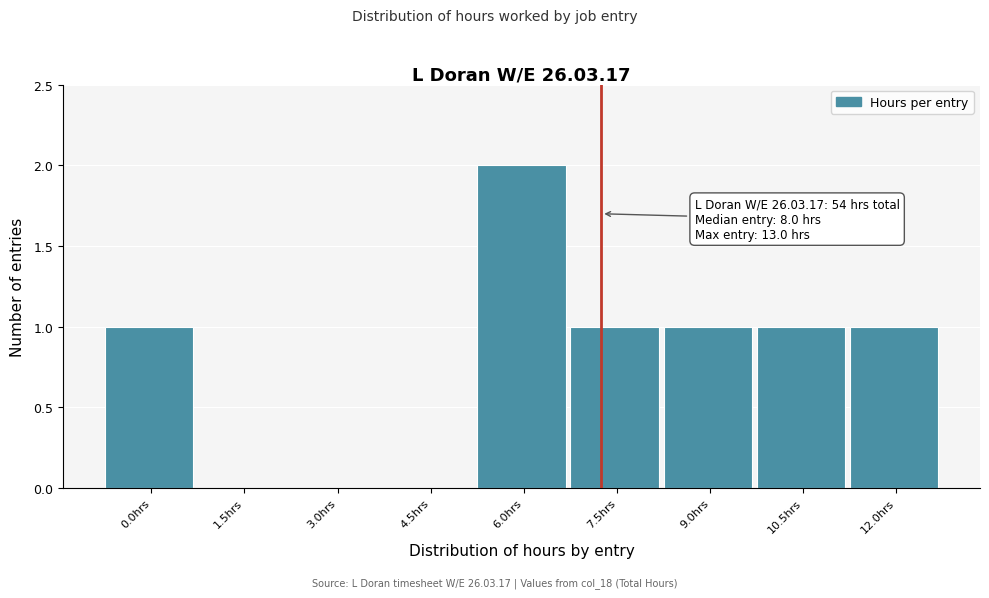

Reading left to right, transcribe all the data shown in this chart.

0.0hrs=1	1.5hrs=0	3.0hrs=0	4.5hrs=0	6.0hrs=2	7.5hrs=1	9.0hrs=1	10.5hrs=1	12.0hrs=1